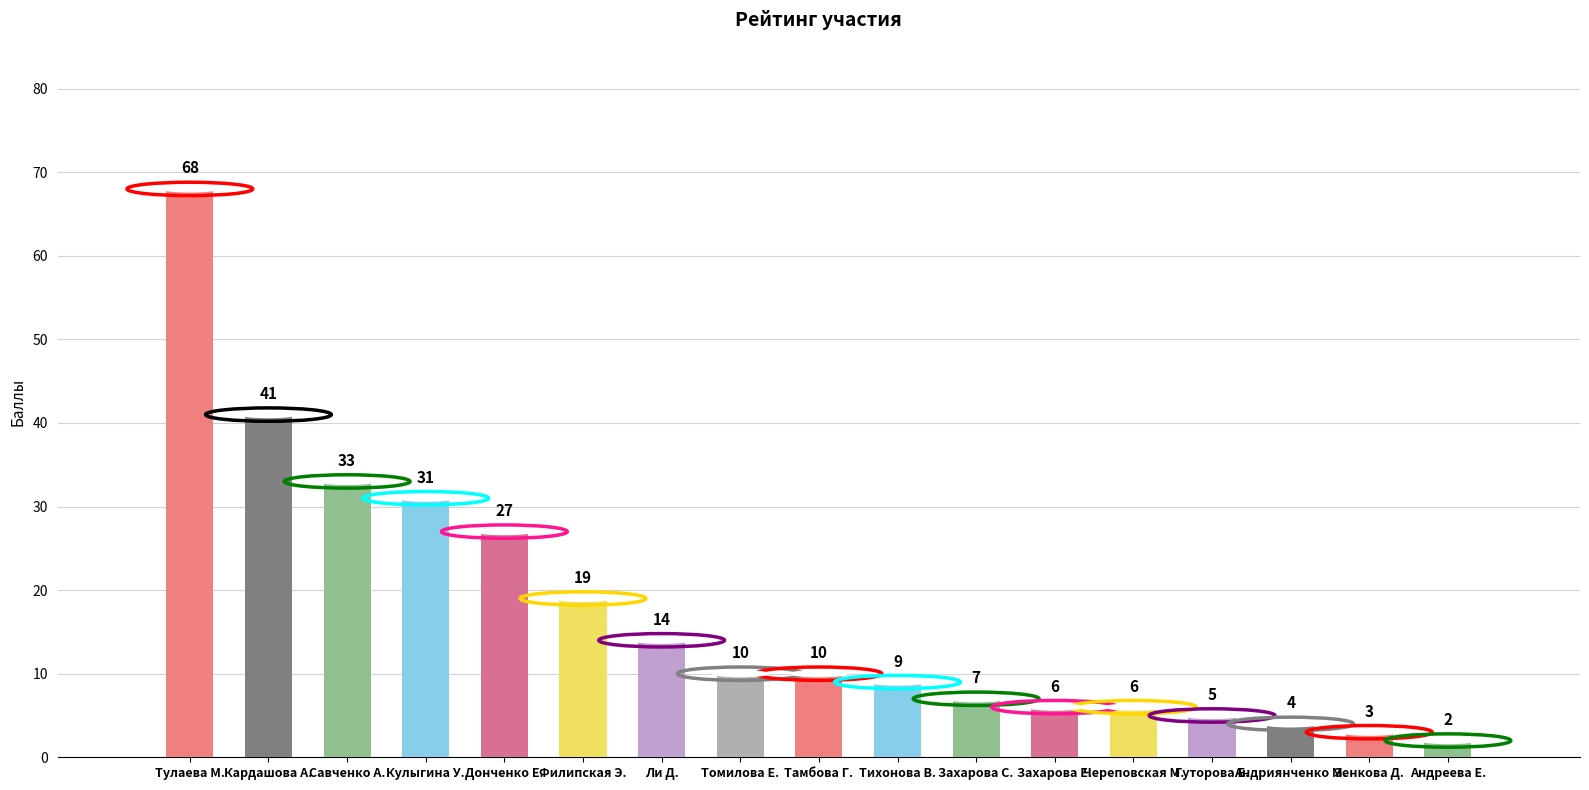

Reading left to right, extract all data points from this chart.

Тулаева М.=68	Кардашова А.=41	Савченко А.=33	Кулыгина У.=31	Донченко Е.=27	Филипская Э.=19	Ли Д.=14	Томилова Е.=10	Тамбова Г.=10	Тихонова В.=9	Захарова С.=7	Захарова Е.=6	Череповская М.=6	Гуторова Е.=5	Андриянченко М.=4	Зенкова Д.=3	Андреева Е.=2